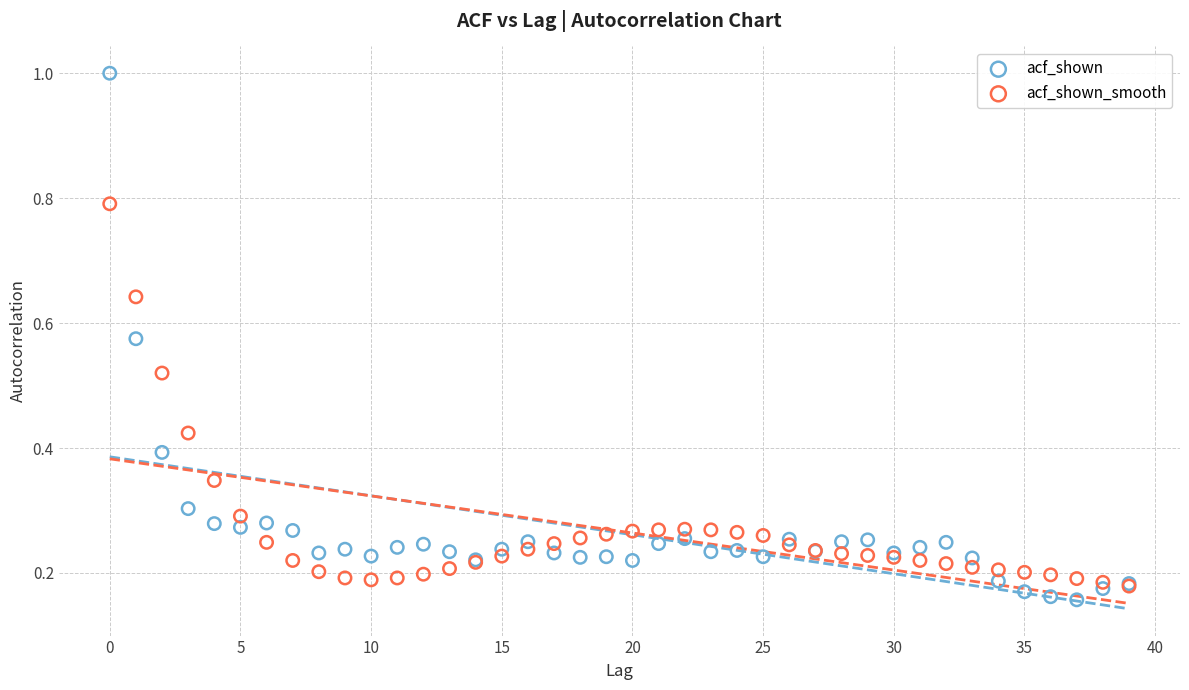

Which series reaches the minimum Y coordinate?

acf_shown